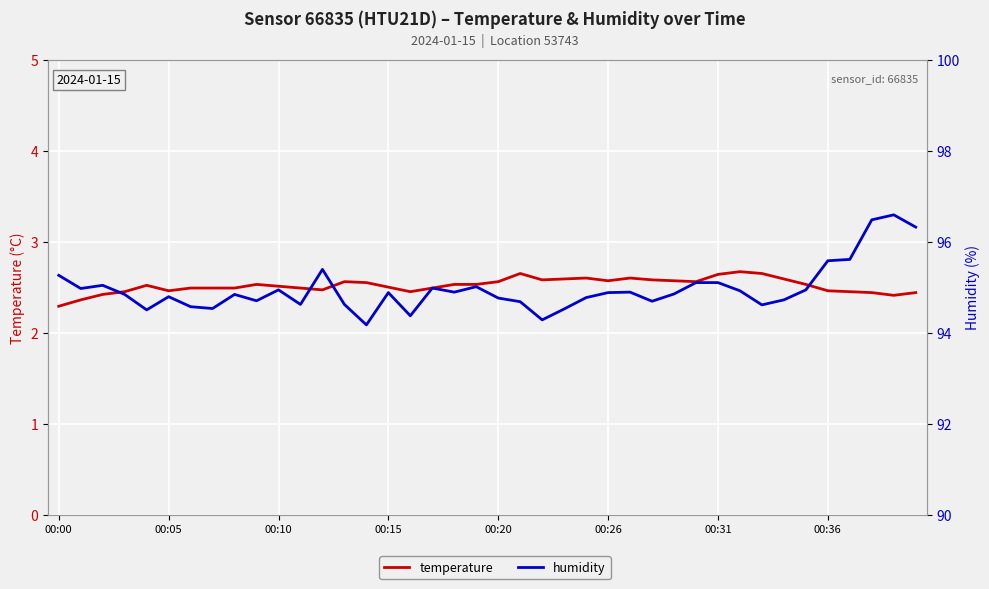

Which series has the largest total across all categories?

humidity